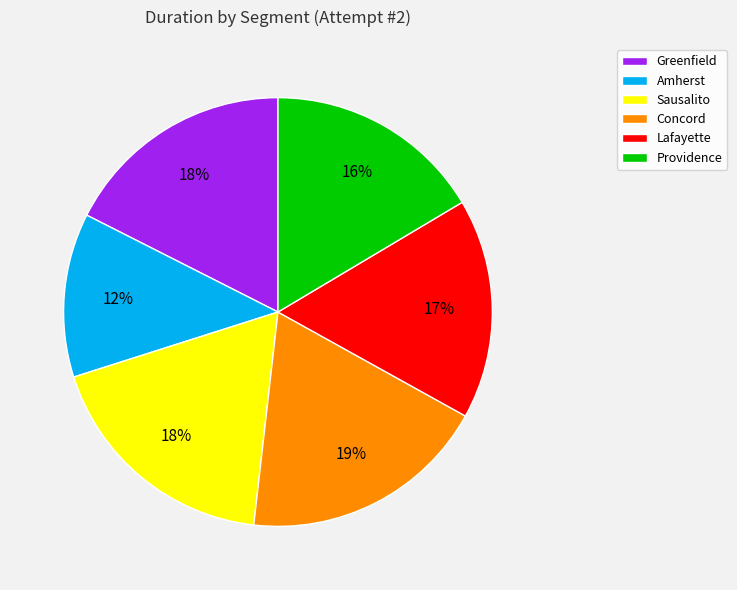

To the nearest percent, what is the average slice percentage?

17%